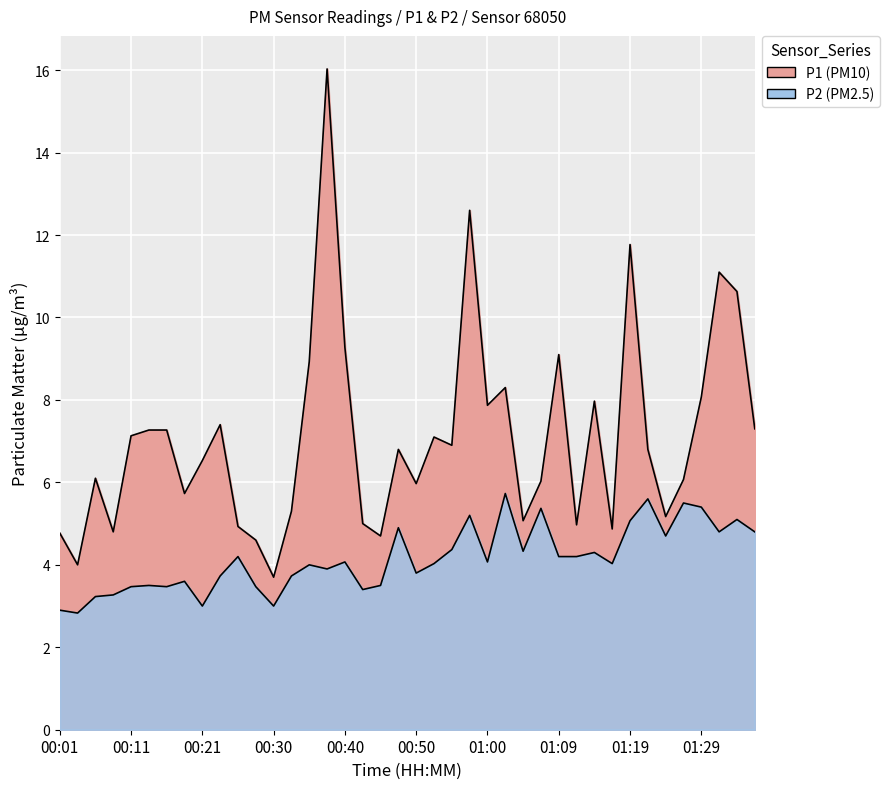

Reading left to right, what are all the values shown in this chart?

P1: 00:01=4.8	00:04=4.0	00:06=6.1	00:08=4.8	00:11=7.1	00:13=7.3	00:16=7.3	00:18=5.7	00:21=6.5	00:23=7.4	00:25=4.9	00:28=4.6	00:30=3.7	00:33=5.3	00:35=8.9	00:38=16.0	00:40=9.3	00:43=5.0	00:45=4.7	00:47=6.8	00:50=6.0	00:52=7.1	00:55=6.9	00:57=12.6	01:00=7.9	01:02=8.3	01:05=5.1	01:07=6.0	01:09=9.1	01:12=5.0	01:14=8.0	01:17=4.9	01:19=11.8	01:22=6.8	01:24=5.2	01:27=6.1	01:29=8.1	01:32=11.1	01:34=10.6	01:36=7.3
P2: 00:01=2.9	00:04=2.8	00:06=3.2	00:08=3.3	00:11=3.5	00:13=3.5	00:16=3.5	00:18=3.6	00:21=3.0	00:23=3.7	00:25=4.2	00:28=3.5	00:30=3.0	00:33=3.7	00:35=4.0	00:38=3.9	00:40=4.1	00:43=3.4	00:45=3.5	00:47=4.9	00:50=3.8	00:52=4.0	00:55=4.4	00:57=5.2	01:00=4.1	01:02=5.7	01:05=4.3	01:07=5.4	01:09=4.2	01:12=4.2	01:14=4.3	01:17=4.0	01:19=5.1	01:22=5.6	01:24=4.7	01:27=5.5	01:29=5.4	01:32=4.8	01:34=5.1	01:36=4.8